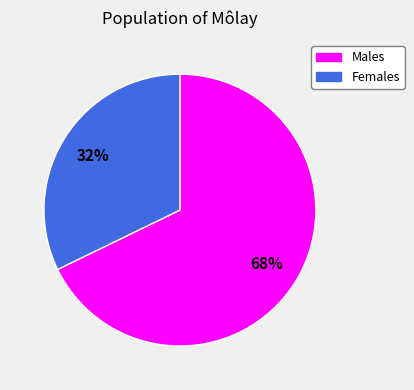

To the nearest percent, what is the average slice percentage?

50%